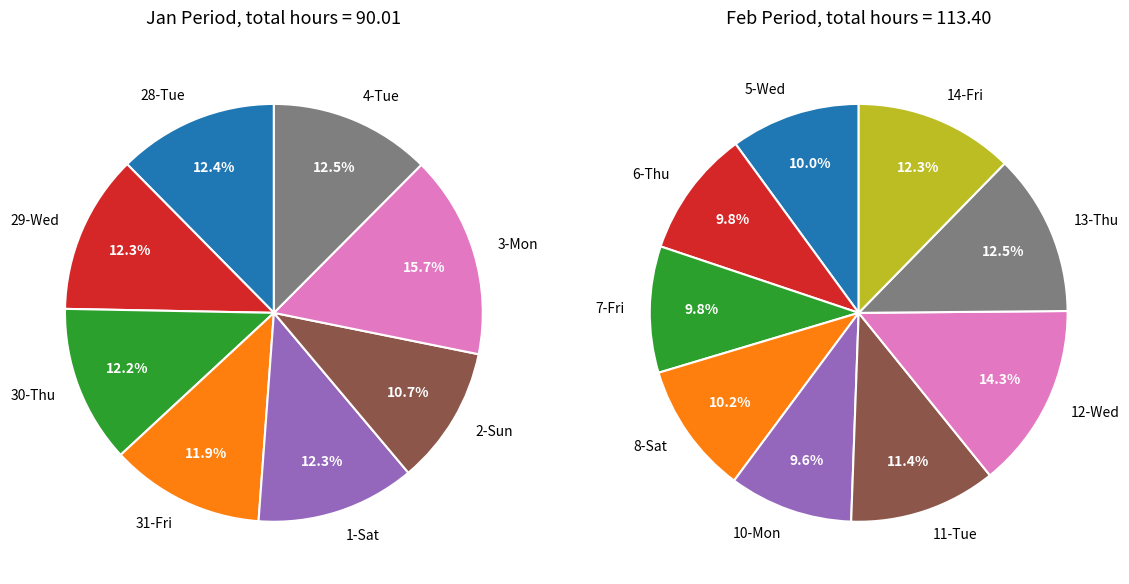

Between 31-Fri and 4-Tue, which is larger?

4-Tue